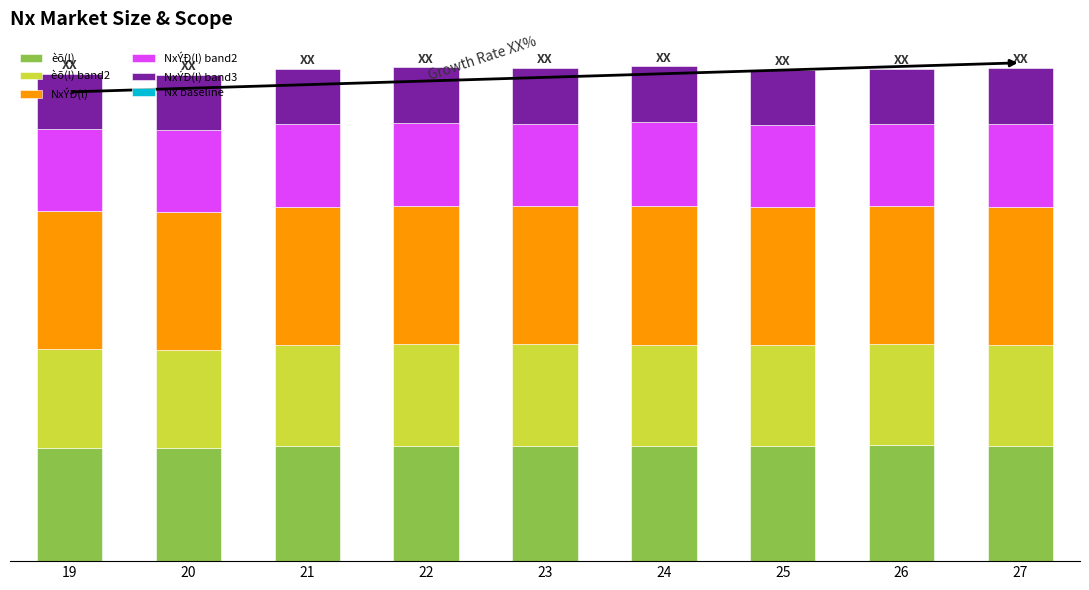

What are all the series names shown in the legend?

èõ(l), èõ(l) band2, NxÝÐ(l), NxÝÐ(l) band2, NxÝÐ(l) band3, Nx baseline